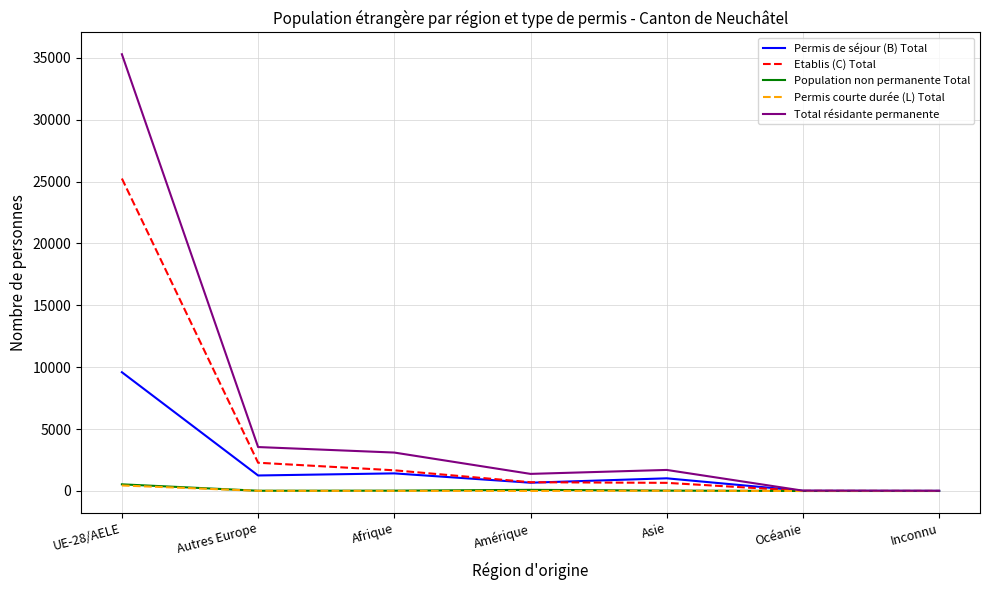

What is the average value of the Total résidante permanente series?

6437